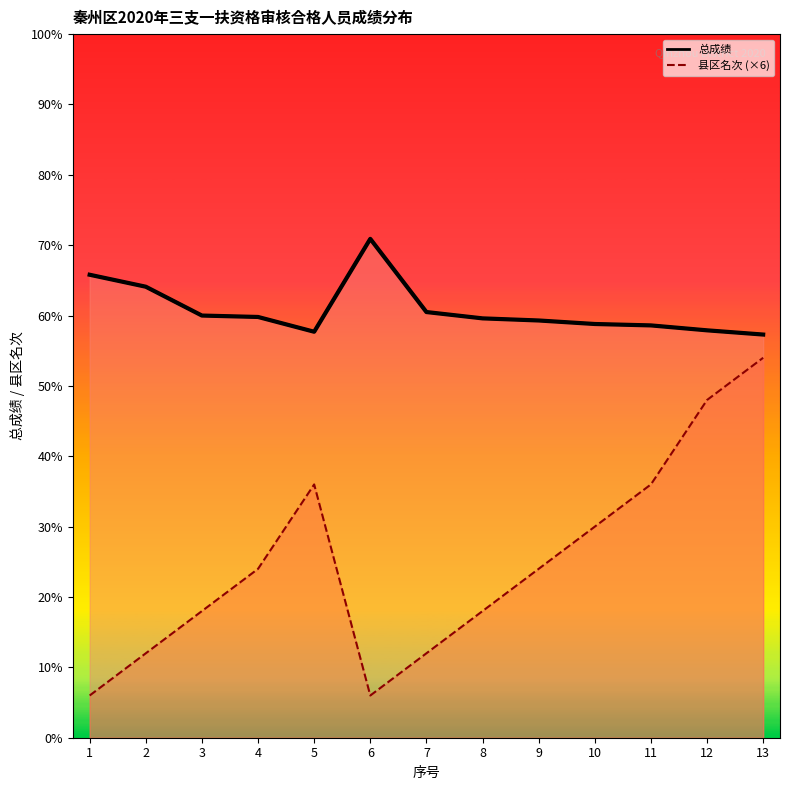

List the series in order of their overall mean, lowest first.

县区名次_line, 总成绩_line